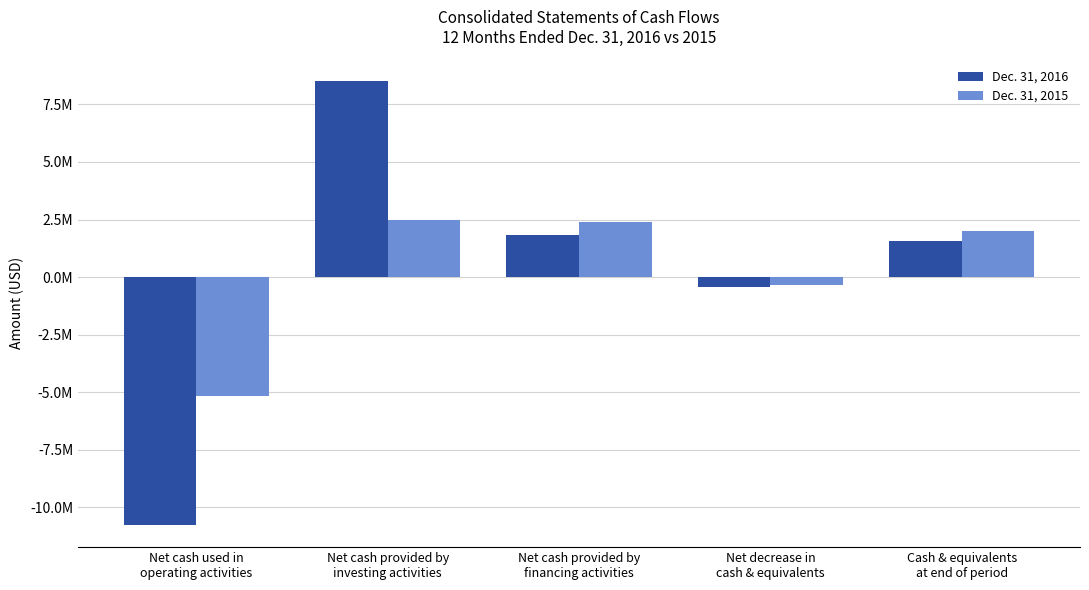

The Dec. 31, 2015 series shows 4235068 at Net cash provided by
investing activities. True or false?

False